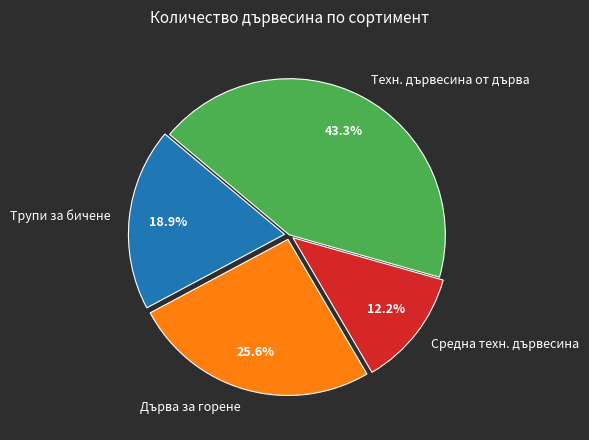

Is there a majority slice in this chart?

No